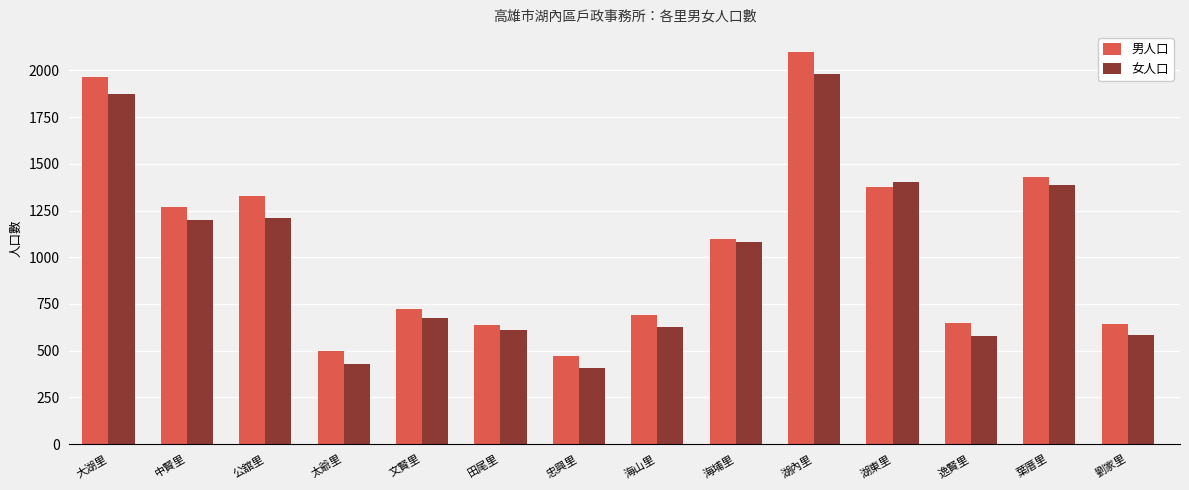

What is the smallest value displayed?

407